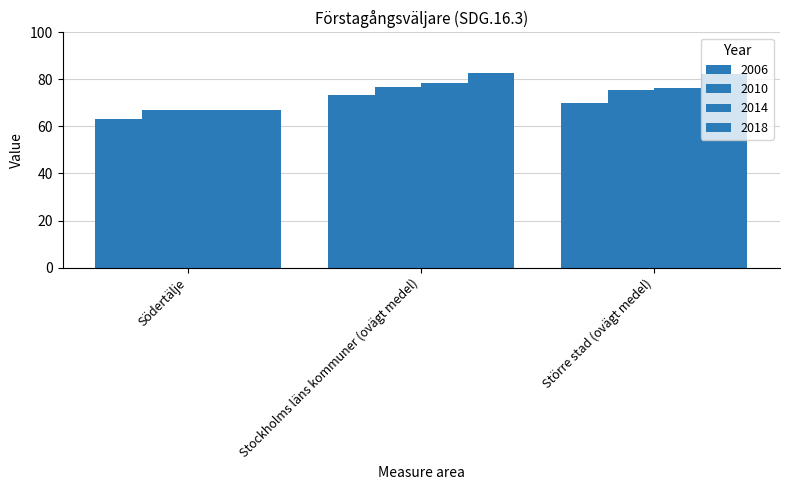

How many data points in 2006 are above 69?

2